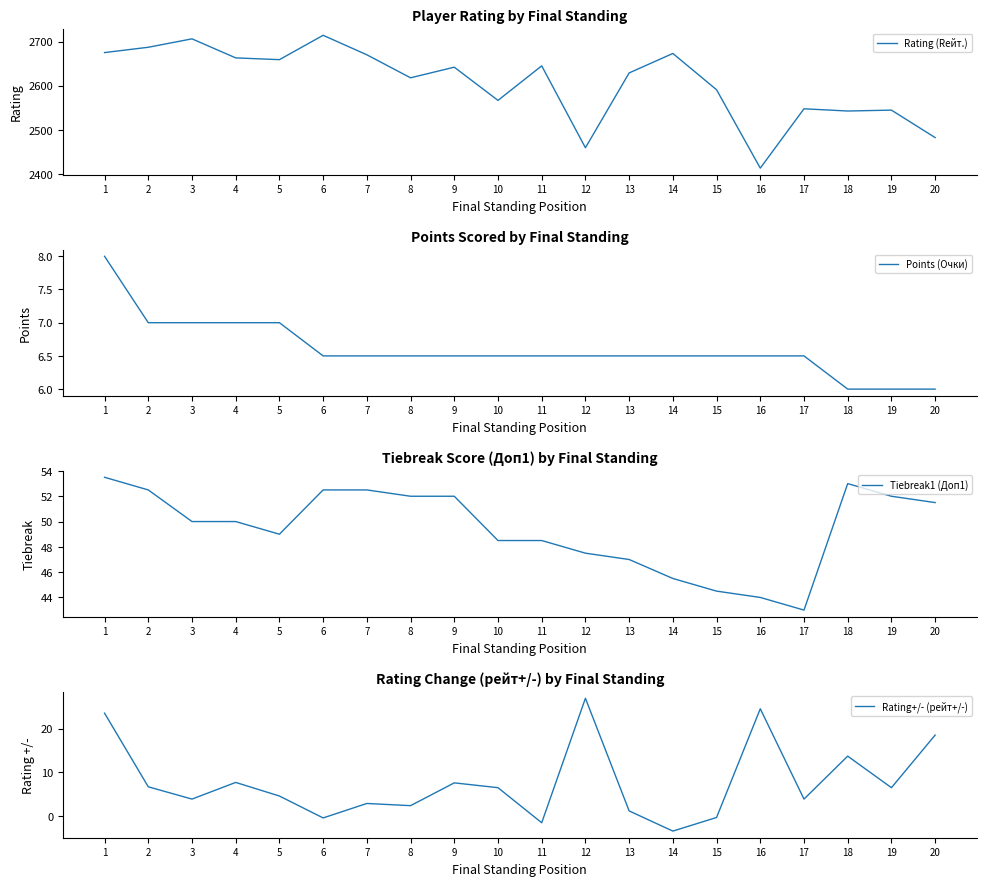

Is it true that Tiebreak1 (Доп1) equals 18.1 at 6?

False